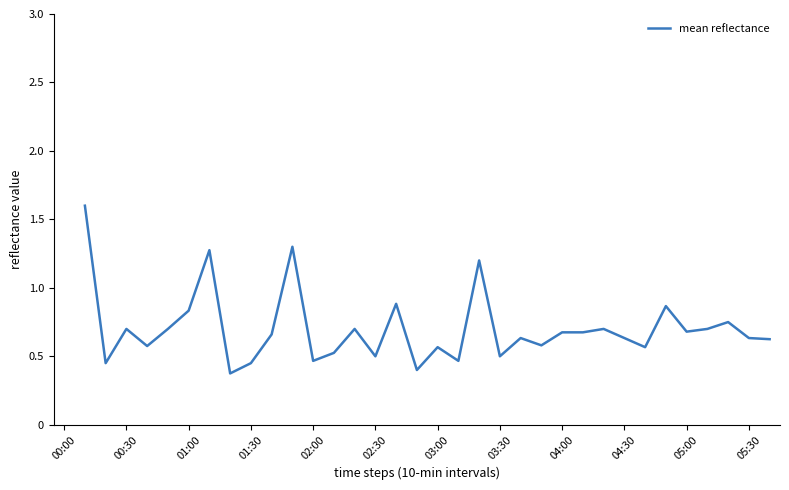

What is the label of the 21st point from the right?

14